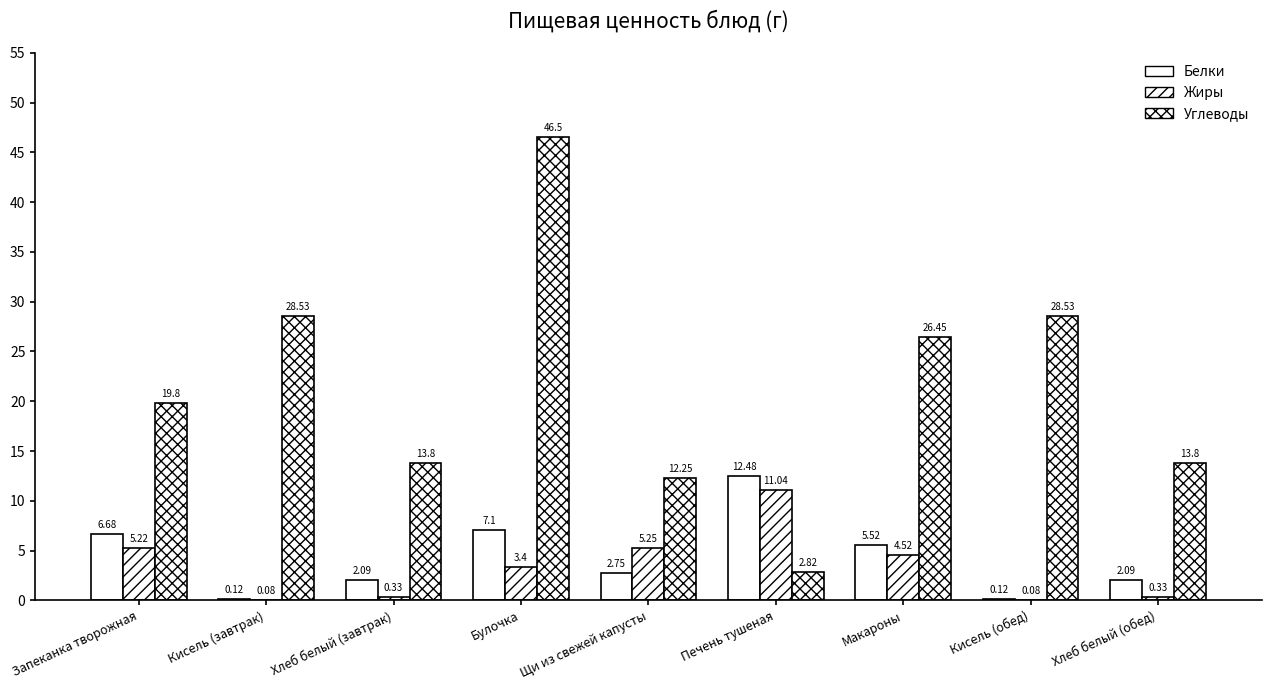

Does the chart contain stacked bars?

No